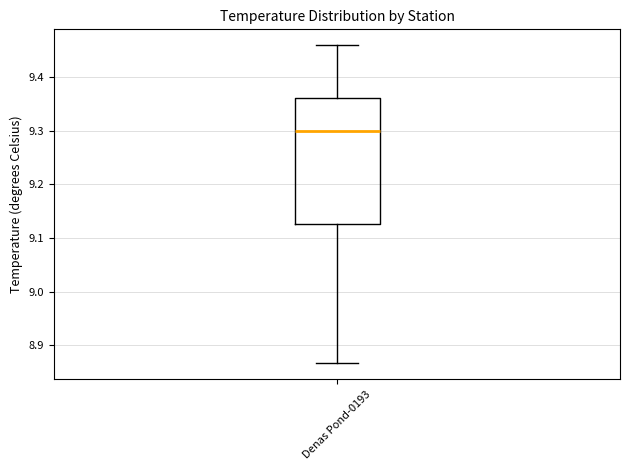

Transcribe this box plot: give where the median line is, the range the box spans, and where the two whiskers end, as read against the y-axis. The values are not printed on the chart, so give them approximately, as read against the axis.

median 9.30, box 9.13 to 9.36, whiskers 8.87 to 9.46